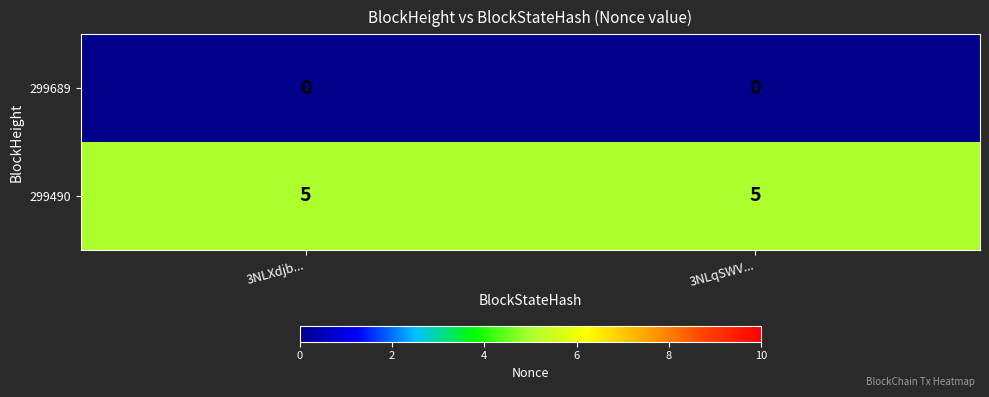

Reading right to left, extract all data points from this chart.

299689: 0	0
299490: 5	5